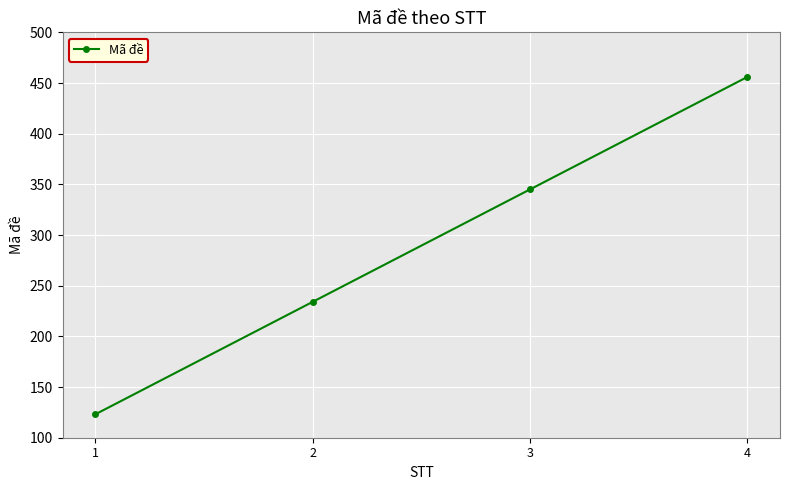

What is the ratio of the value at 3 to the value at 1?

2.8